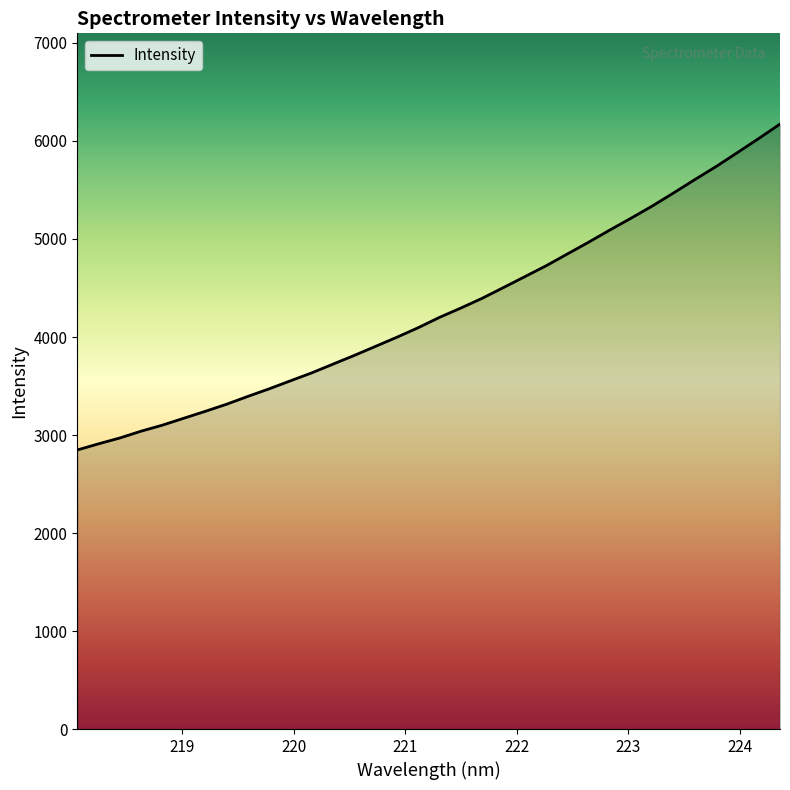

What is the smallest value displayed?

2847.3